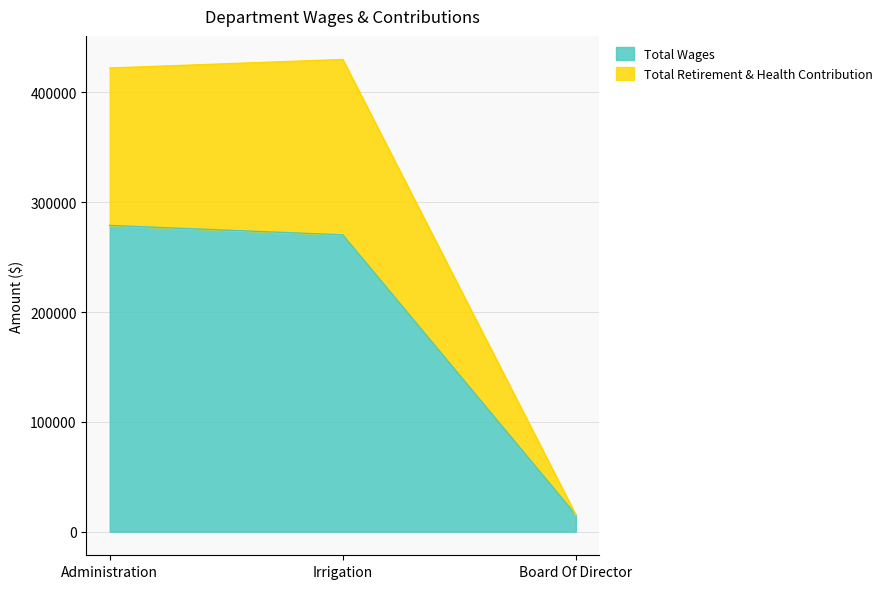

What is the highest value of the Total Wages series?

278864